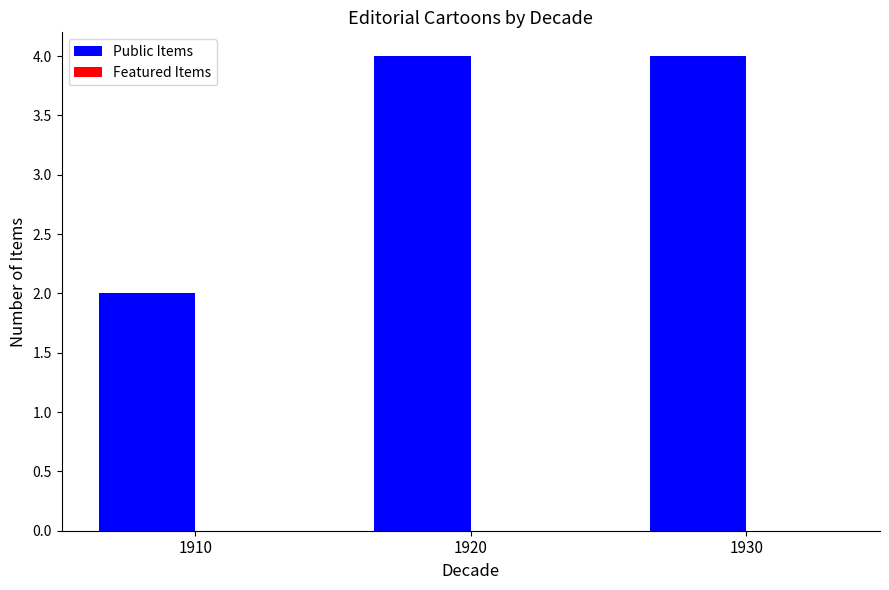

How many bars are there in total?

3